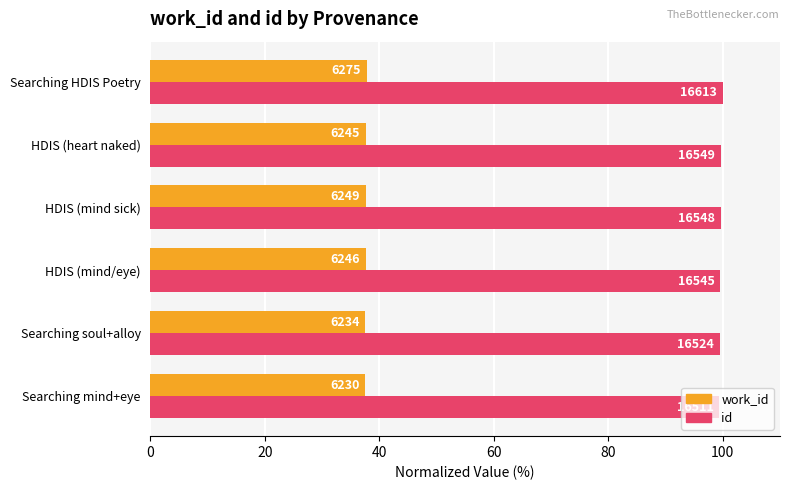

What are all the series names shown in the legend?

work_id, id